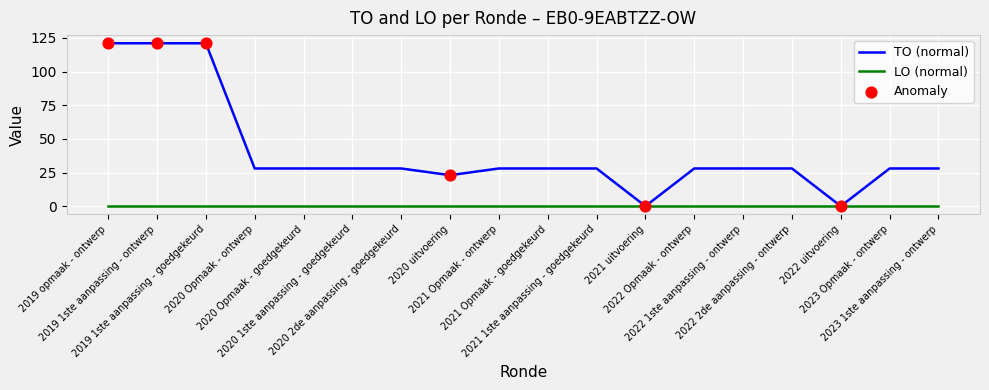

List the series in order of their peak value, lowest first.

LO (normal), TO (normal)